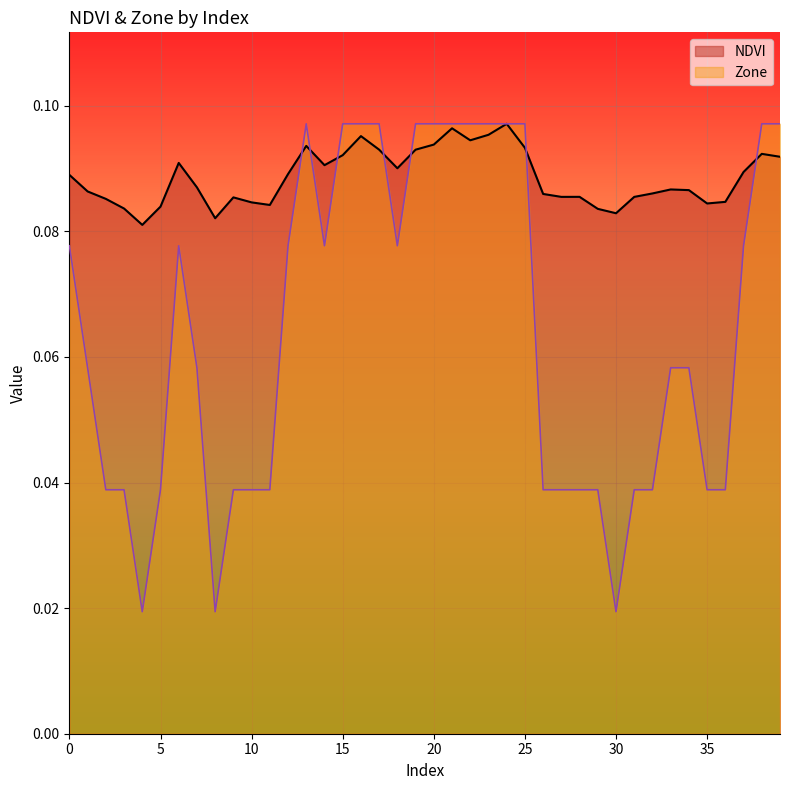

After their last crossing, which series has the higher values: Zone or NDVI?

Zone